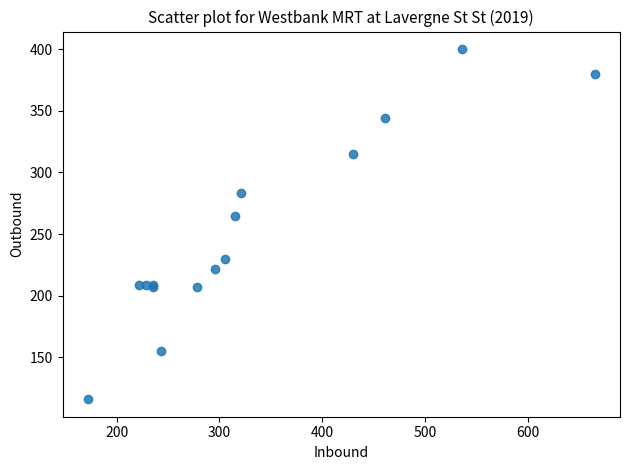

What Y value in the scatter plot is closest to 258?

265